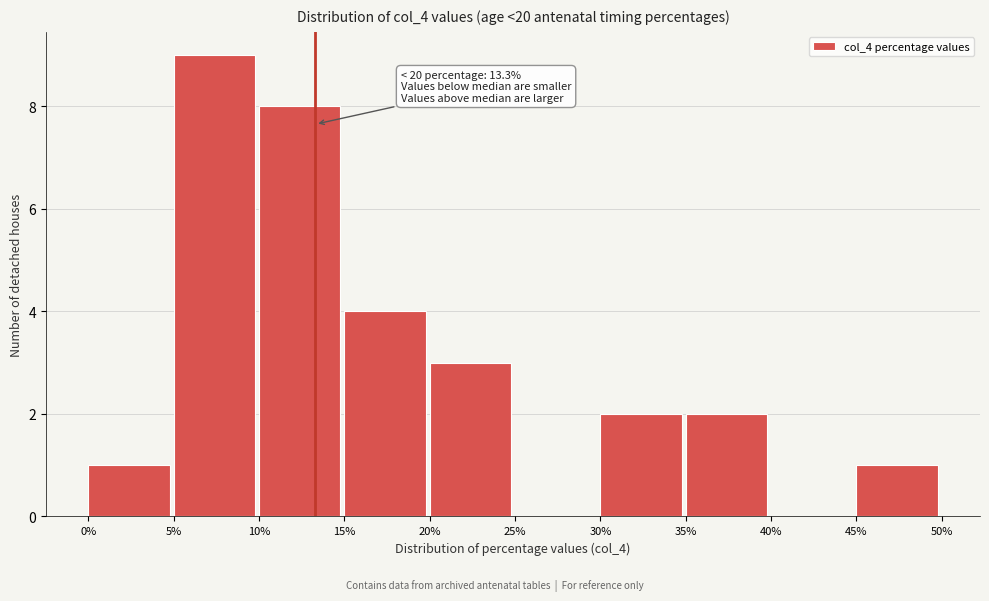

Over which range of the x-axis is the bar tallest?

5% to 10%